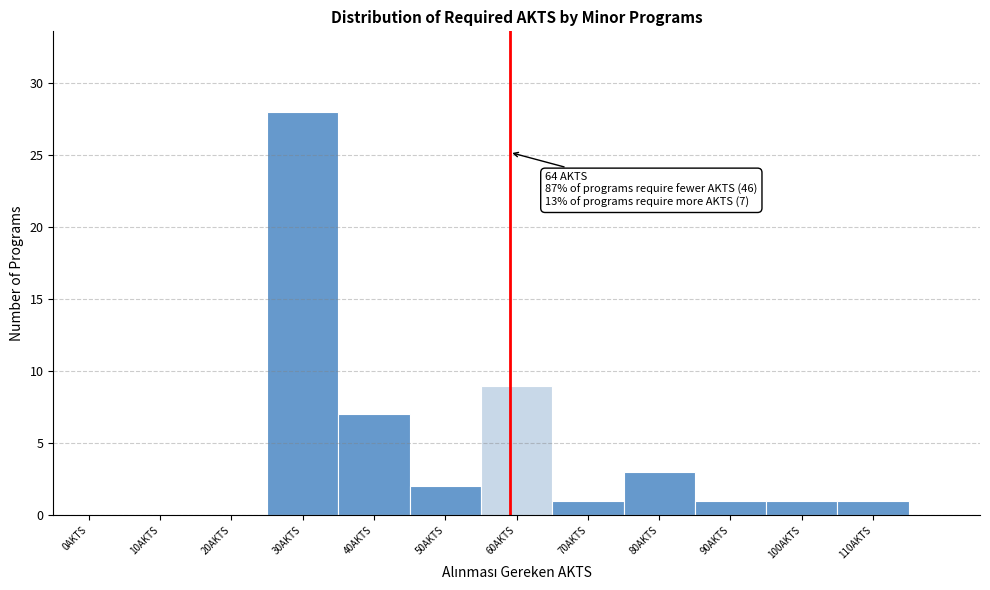

Reading left to right, extract all data points from this chart.

0AKTS=0	10AKTS=0	20AKTS=0	30AKTS=28	40AKTS=7	50AKTS=2	60AKTS=9	70AKTS=1	80AKTS=3	90AKTS=1	100AKTS=1	110AKTS=1